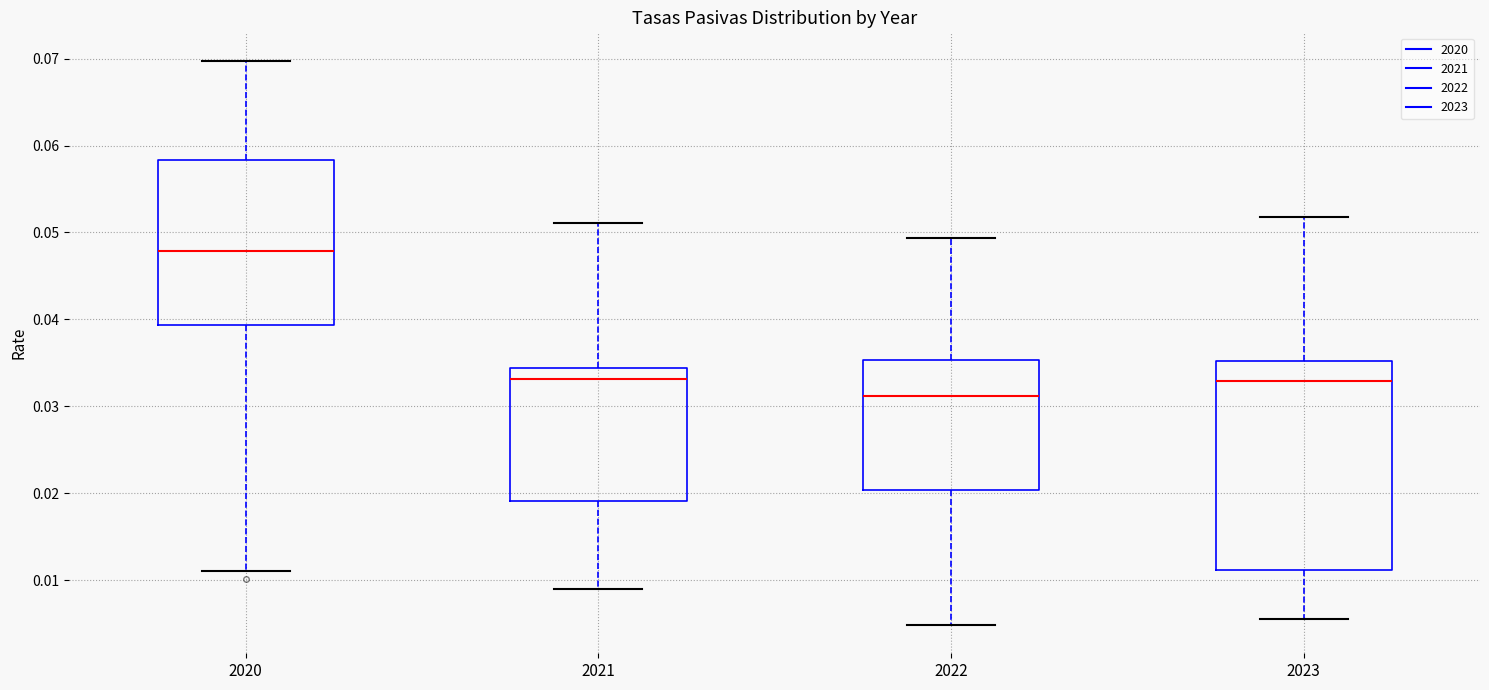

Which box has the highest median line?

2020